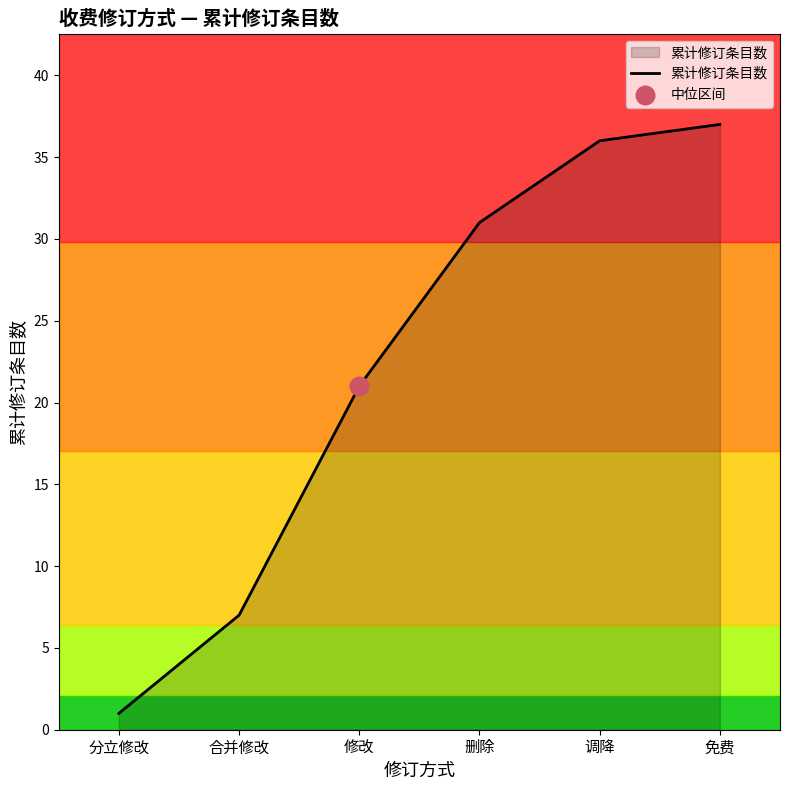

What is the change in value from 删除 to 免费?

+6